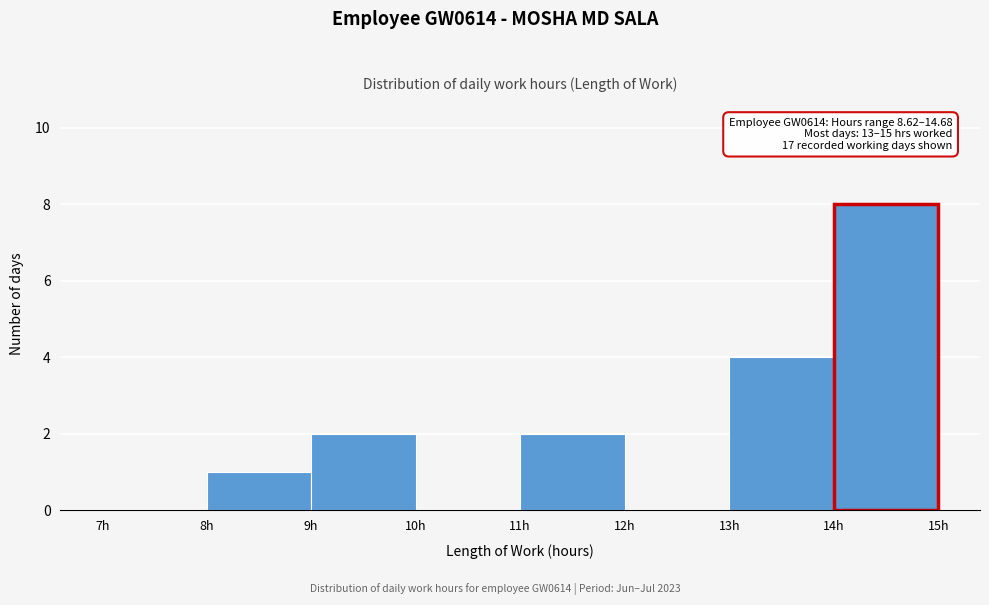

Which range on the x-axis has the tallest bar?

14 to 15